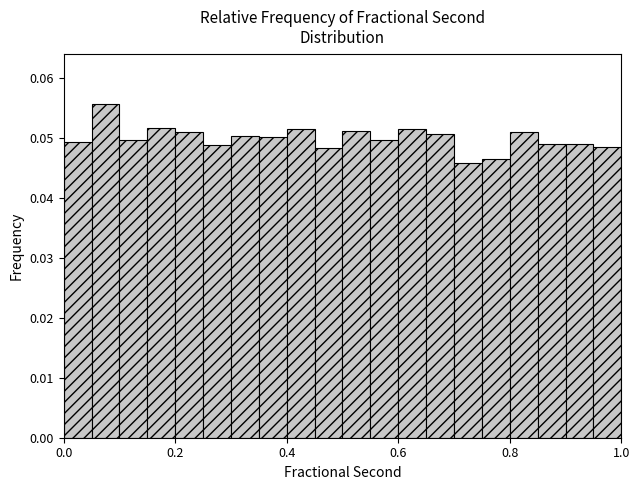

Read against the x-axis, roughly where is the centre of the tallest bar?

0.08